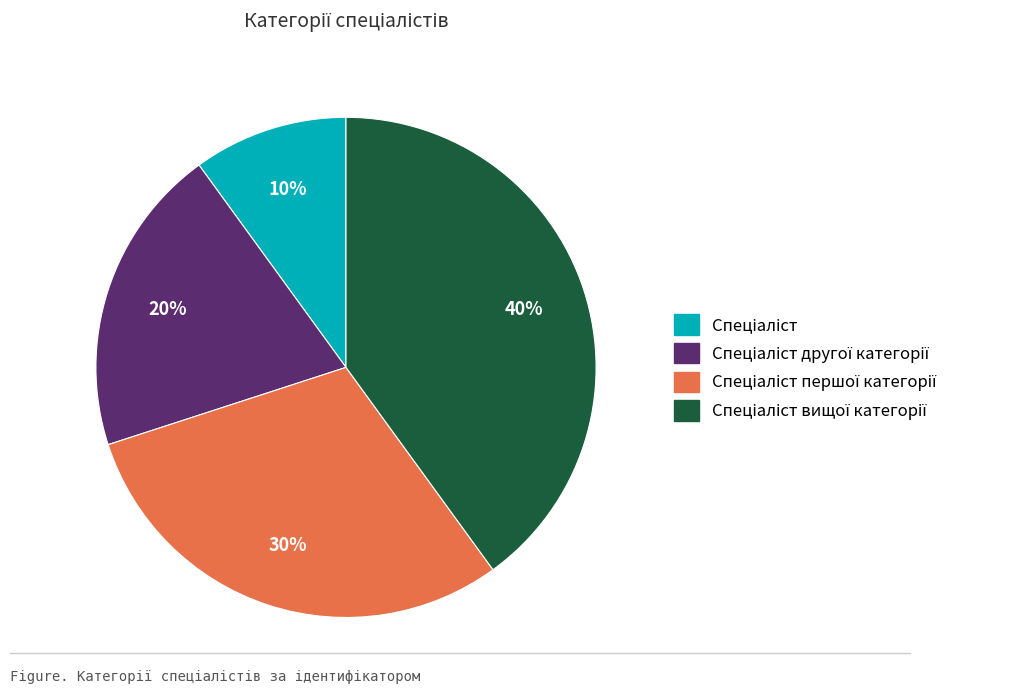

To the nearest percent, what is the difference between the largest and smallest slice percentages?

30%